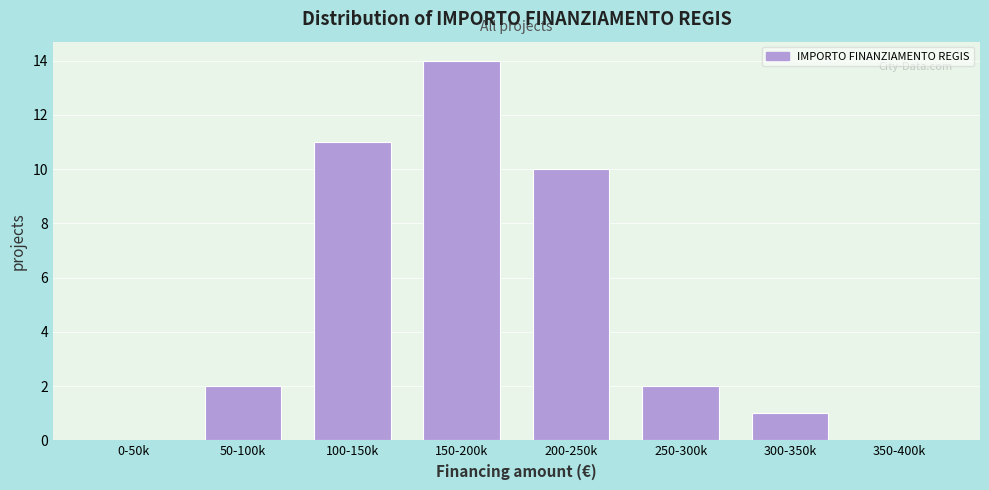

Reading right to left, list all the values displayed in this chart.

350-400k=0	300-350k=1	250-300k=2	200-250k=10	150-200k=14	100-150k=11	50-100k=2	0-50k=0